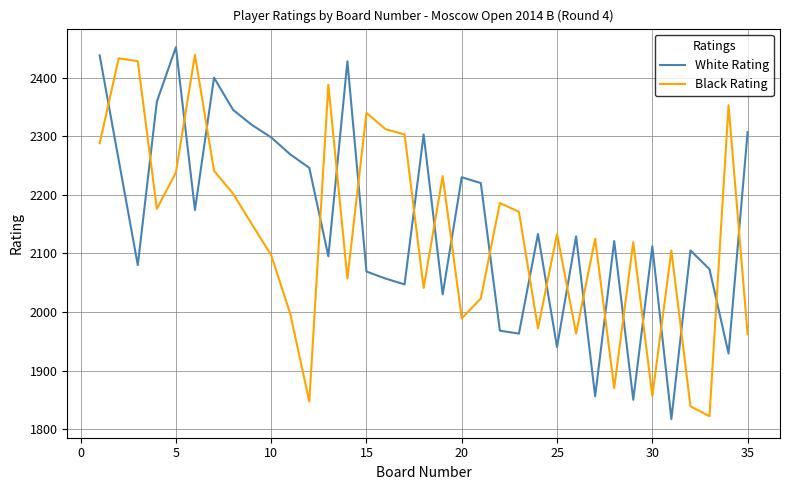

What is the highest value of the White Rating series?

2452